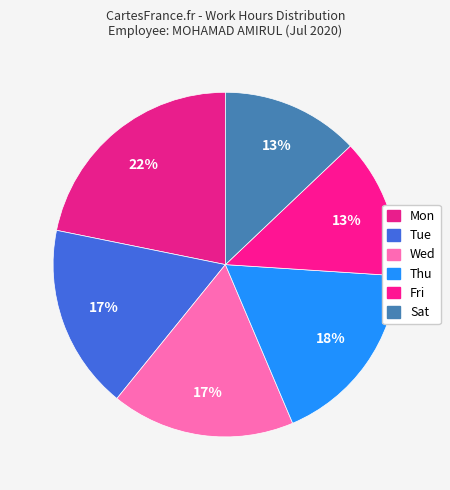

How many slices are in this pie chart?

6